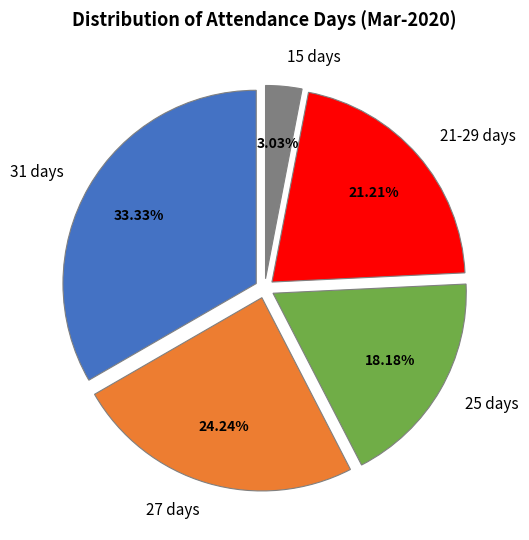

Which has a higher value, 27 days or 21-29 days?

27 days